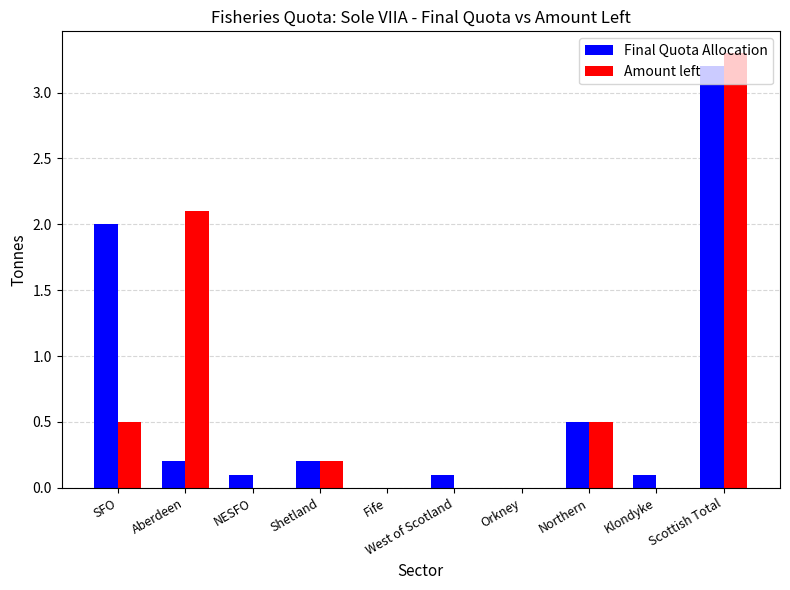

The Final Quota Allocation series shows 0.0 at Orkney. True or false?

True